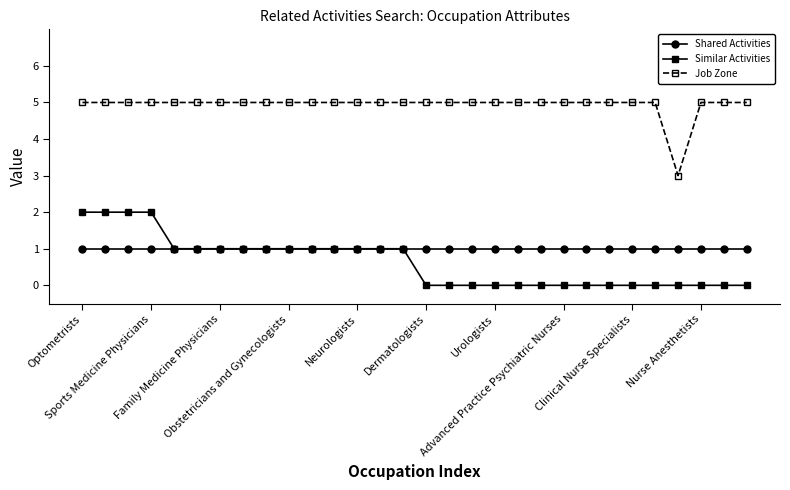

True or false: Job Zone and Shared Activities intersect in this chart.

False